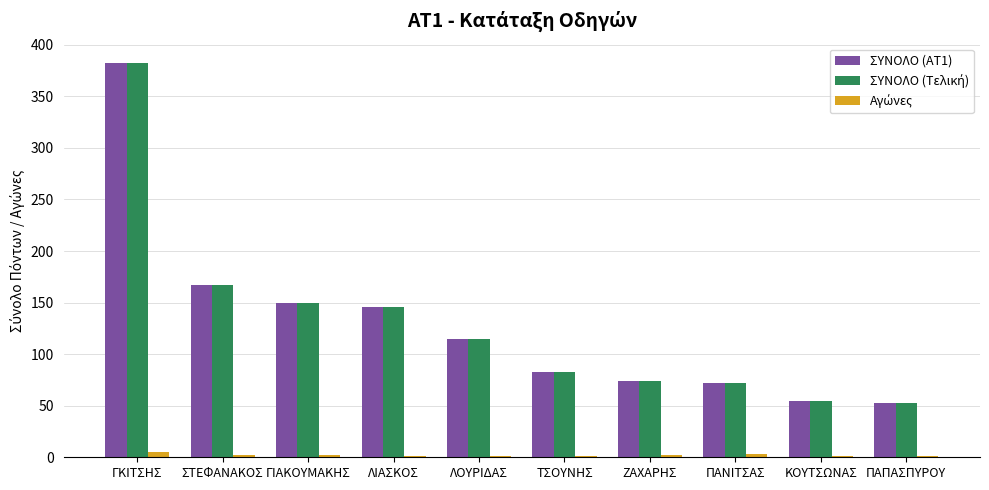

Does the chart contain stacked bars?

No